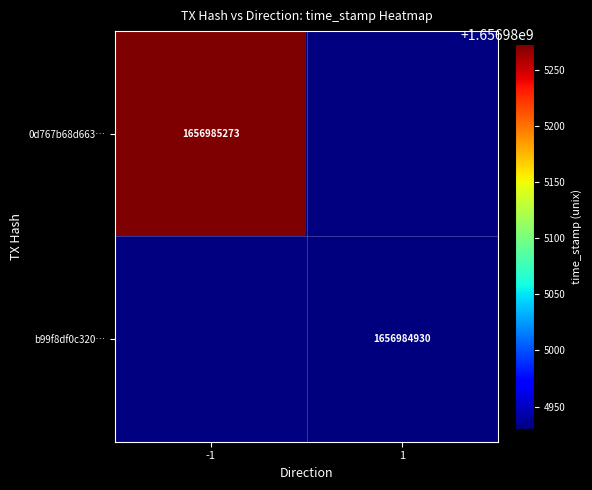

True or false: 0d767b68d66395734dac0c28206635ddbef73d6 has a value of 2543400982 at time_stamp.

False